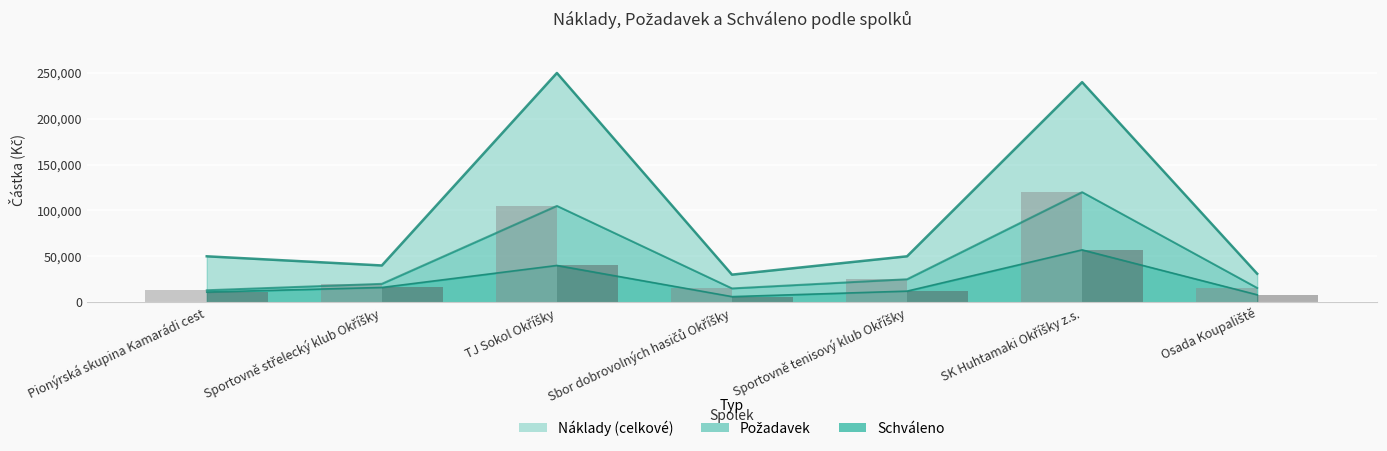

Reading right to left, list all the values displayed in this chart.

Náklady: 31000	240000	50000	30000	250000	40000	50000
Požadavek: 15500	120000	25000	15000	105000	20000	13000
Schváleno: 8000	57000	12000	6000	40000	16000	11000